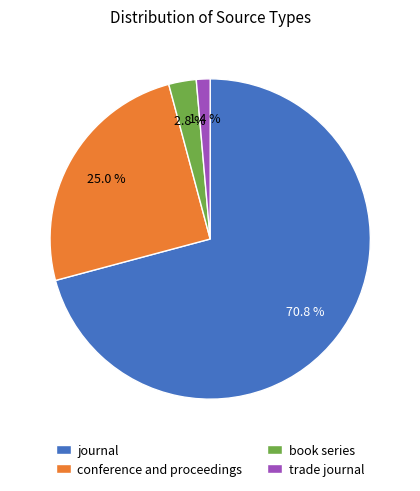

How many slices are in this pie chart?

4